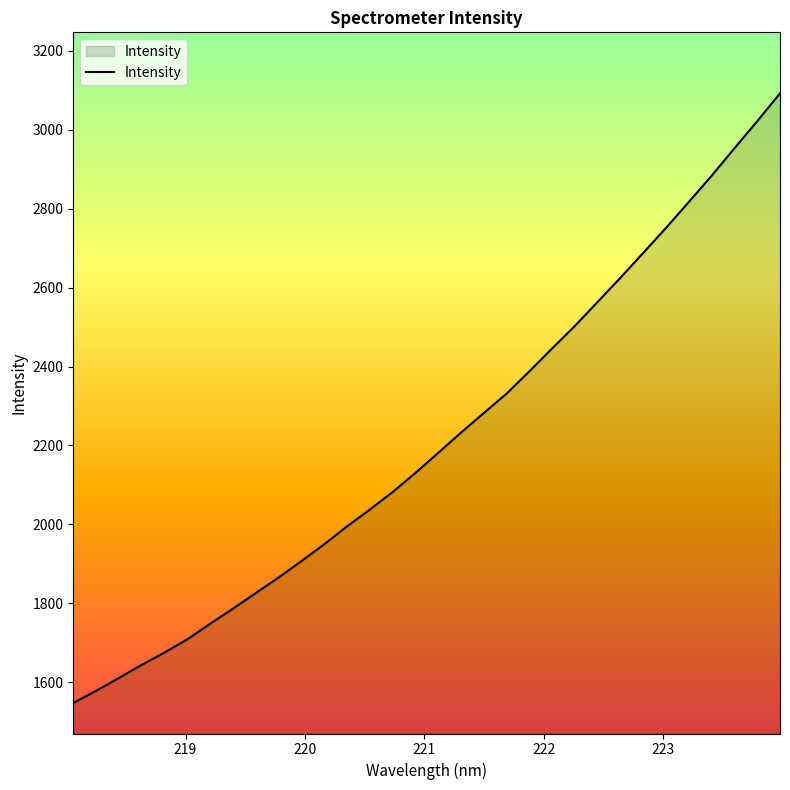

Reading left to right, list all the values displayed in this chart.

1547.6	1578.3	1610.9	1644.3	1675.4	1709.0	1748.4	1786.6	1826.1	1865.6	1907.2	1949.7	1995.0	2037.8	2082.0	2130.5	2181.4	2232.7	2282.2	2331.6	2387.9	2446.0	2503.1	2564.2	2625.3	2688.3	2751.7	2817.2	2883.6	2953.0	3021.6	3092.1